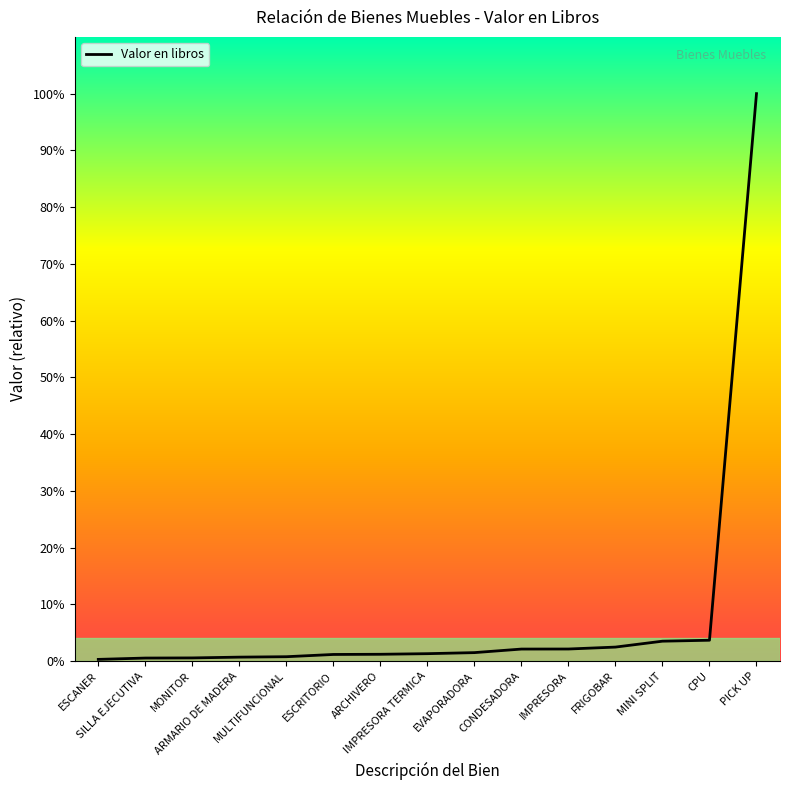

What position from the right is CPU?

2